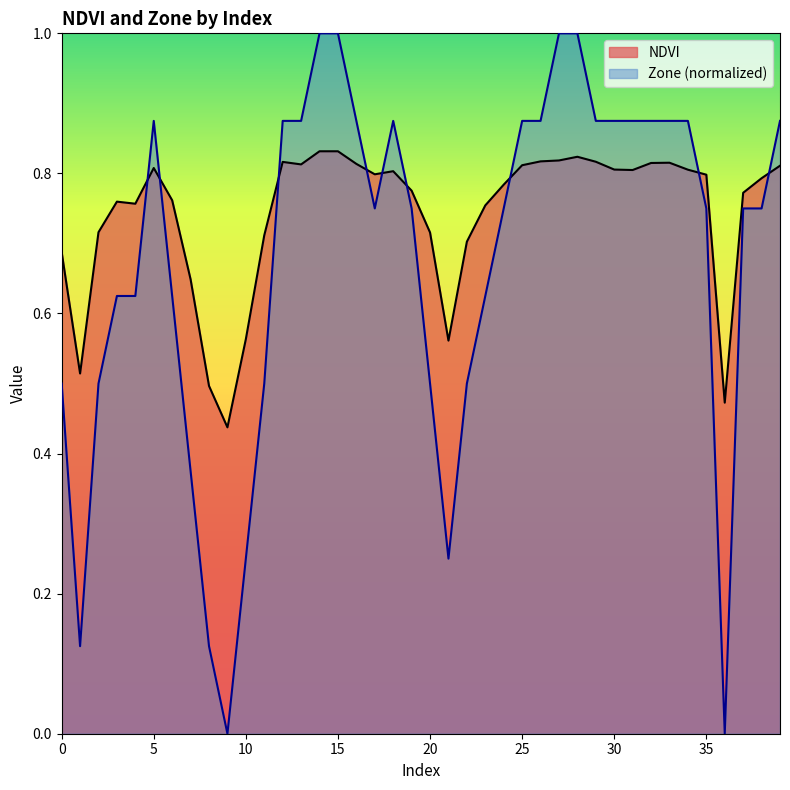

What is the difference between the NDVI values at 21 and 24?

0.2